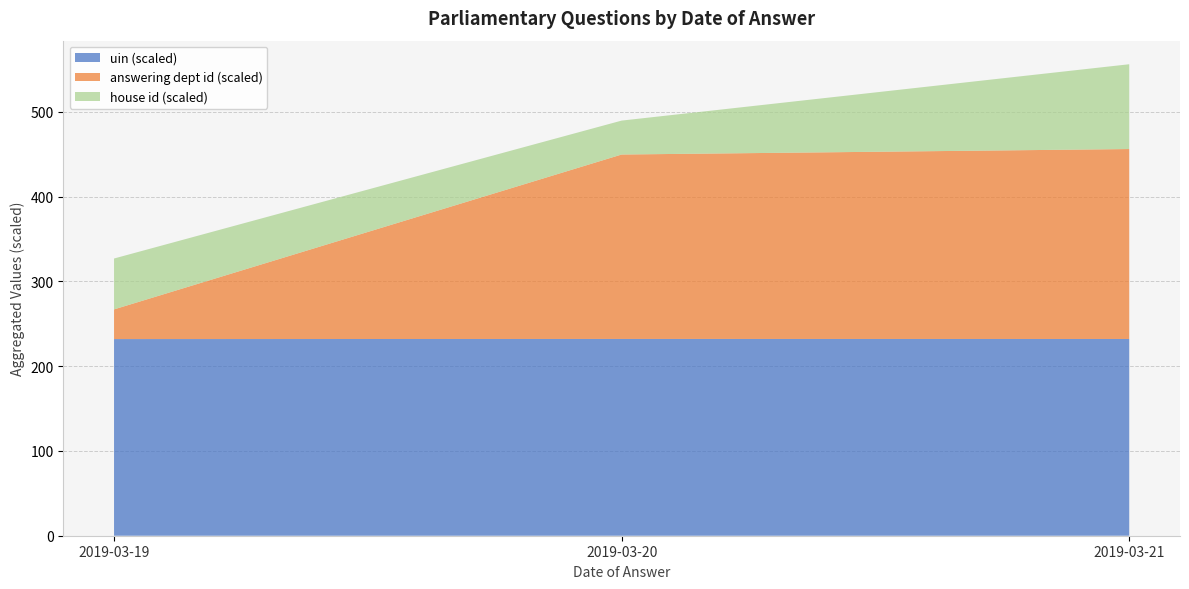

Is it true that uin (scaled) equals 410.8 at 2019-03-19?

False